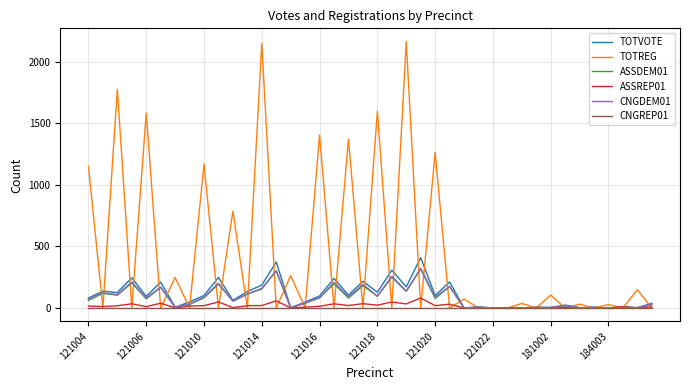

Which series has the widest spread of values?

TOTREG